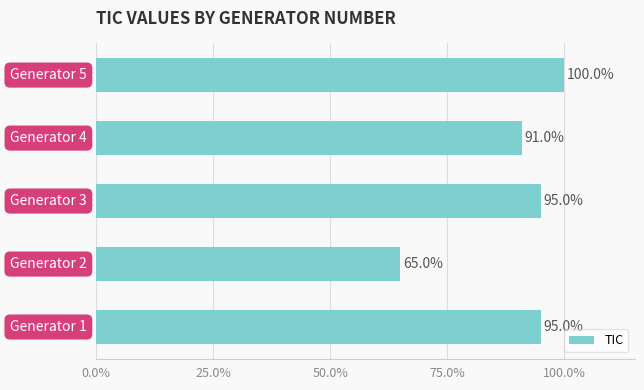

How many values are between 91 and 95?

3